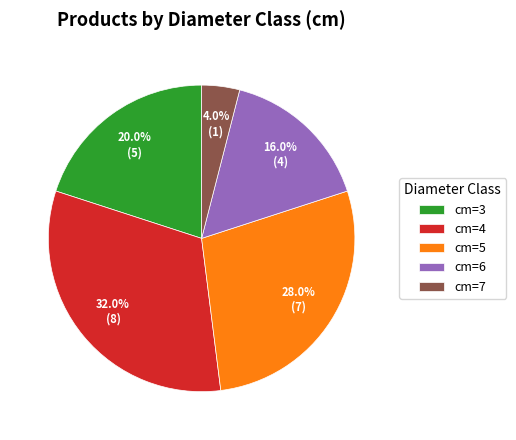

Combined, do cm=5 and cm=7 account for over 50%?

No